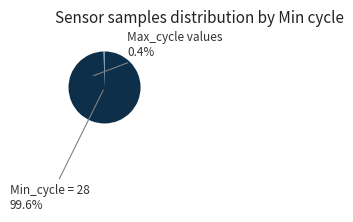

Which category has the smallest portion of the pie?

Max_cycle values